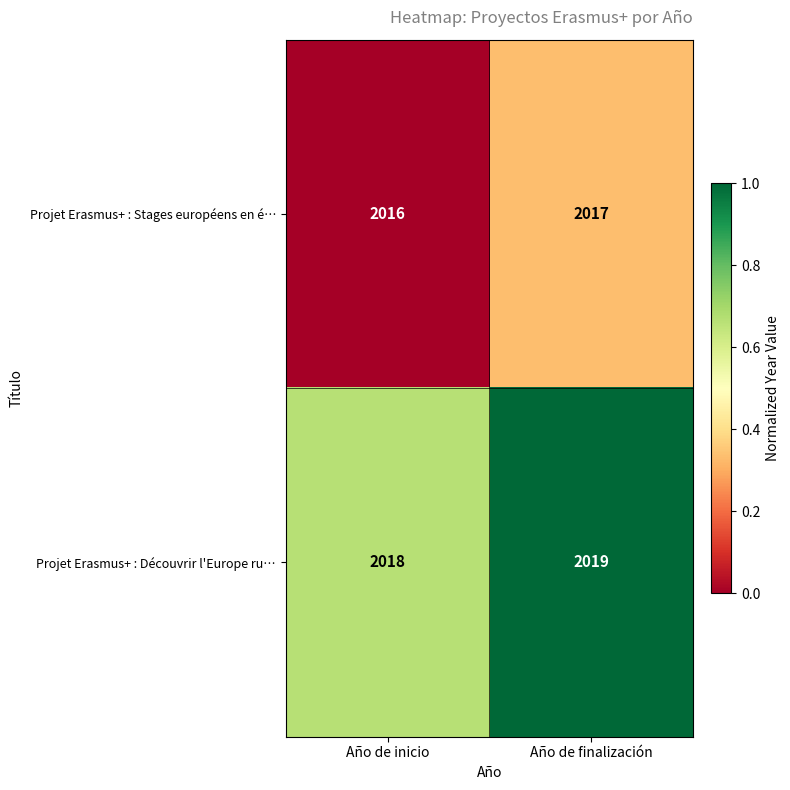

What value does the Projet Erasmus+ : Stages européens en é… series have at Año de inicio?

2016